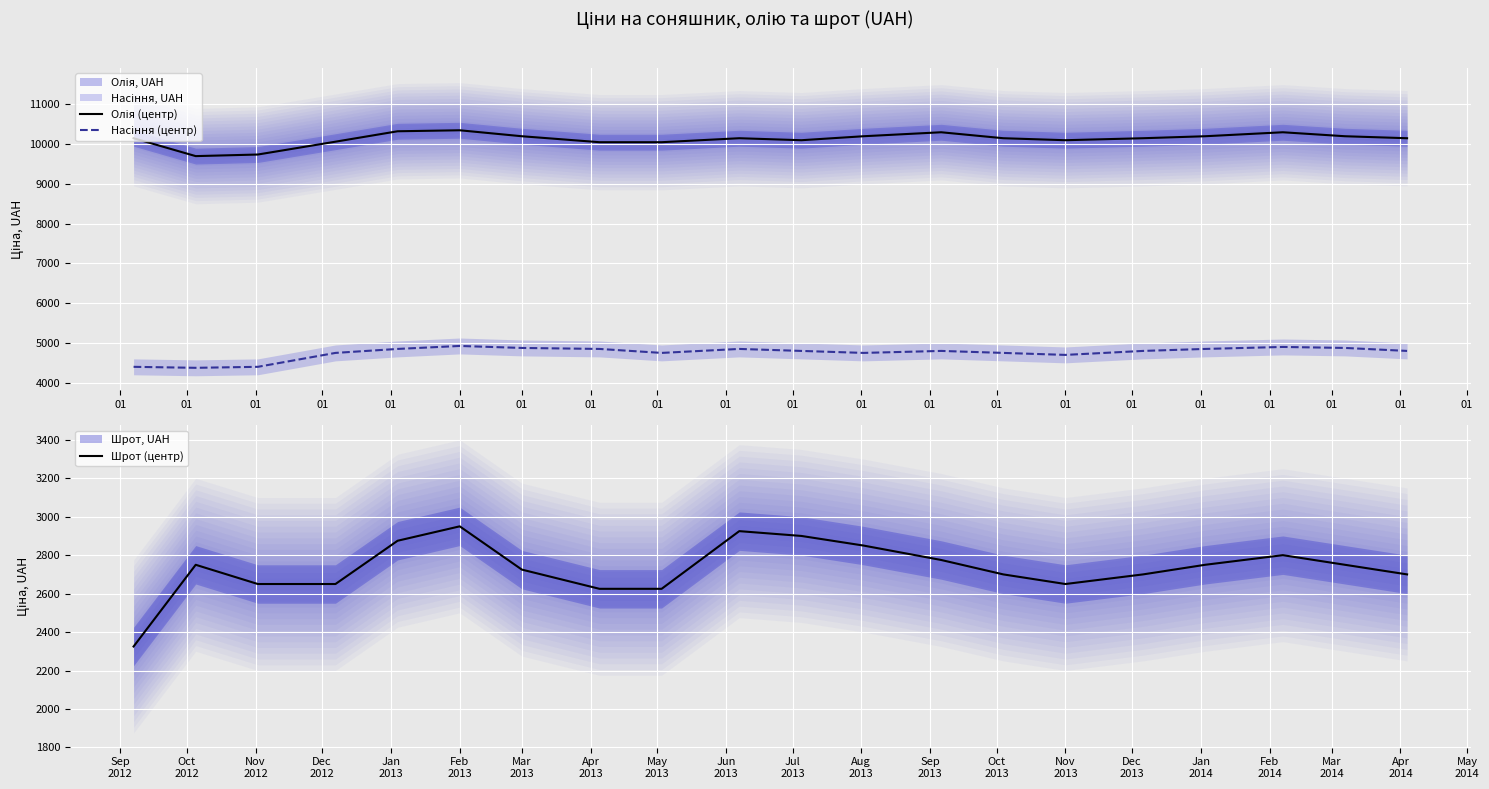

True or false: Насіння (центр) and Шрот (центр) cross at least once.

False